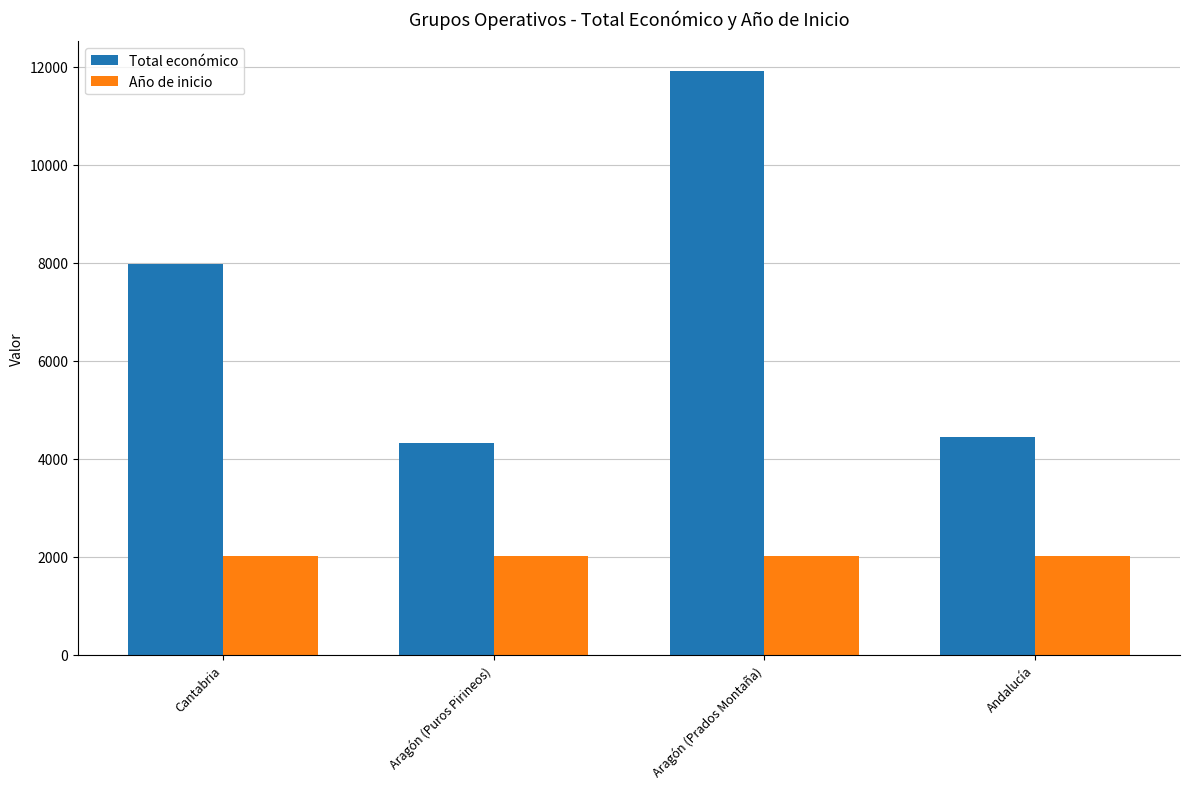

Where is Total económico nearest to the value 8120?

Cantabria